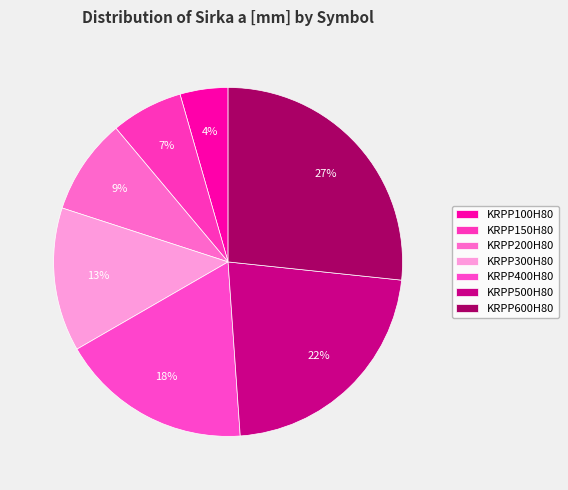

What percentage is the KRPP400H80 slice, to the nearest percent?

18%